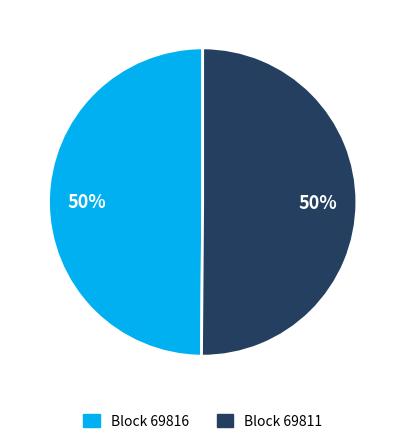

To the nearest percent, what is the average slice percentage?

50%